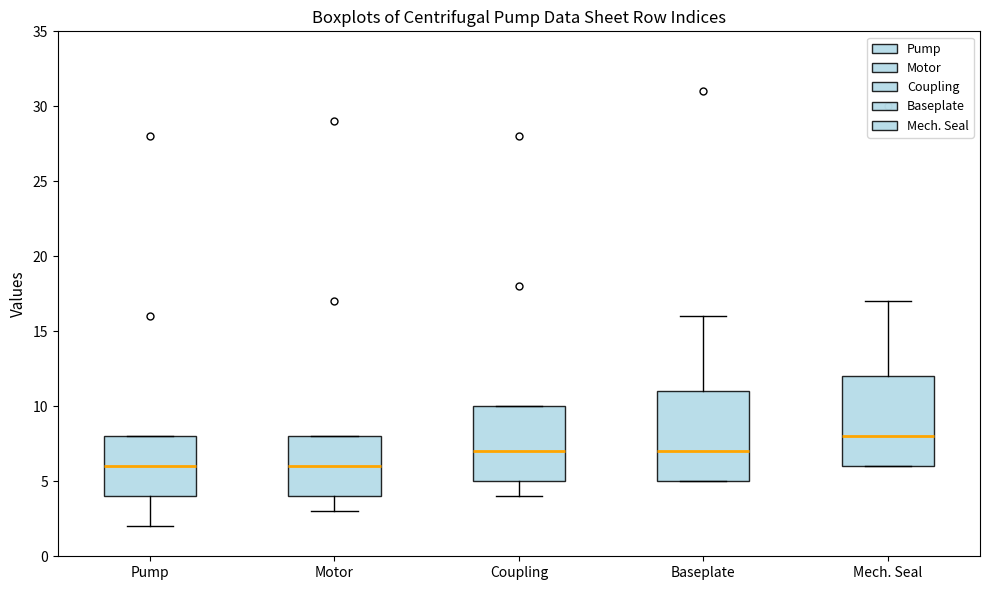

Reading left to right, read every box against the y-axis: the position of its median line, the range the box covers, and the ends of its whiskers. The values are not printed on the chart, so give them approximately, as read against the axis.

Pump: median 6, box 4 to 8, whiskers 2 to 8
Motor: median 6, box 4 to 8, whiskers 3 to 8
Coupling: median 7, box 5 to 10, whiskers 4 to 10
Baseplate: median 7, box 5 to 11, whiskers 5 to 16
Mech. Seal: median 8, box 6 to 12, whiskers 6 to 17